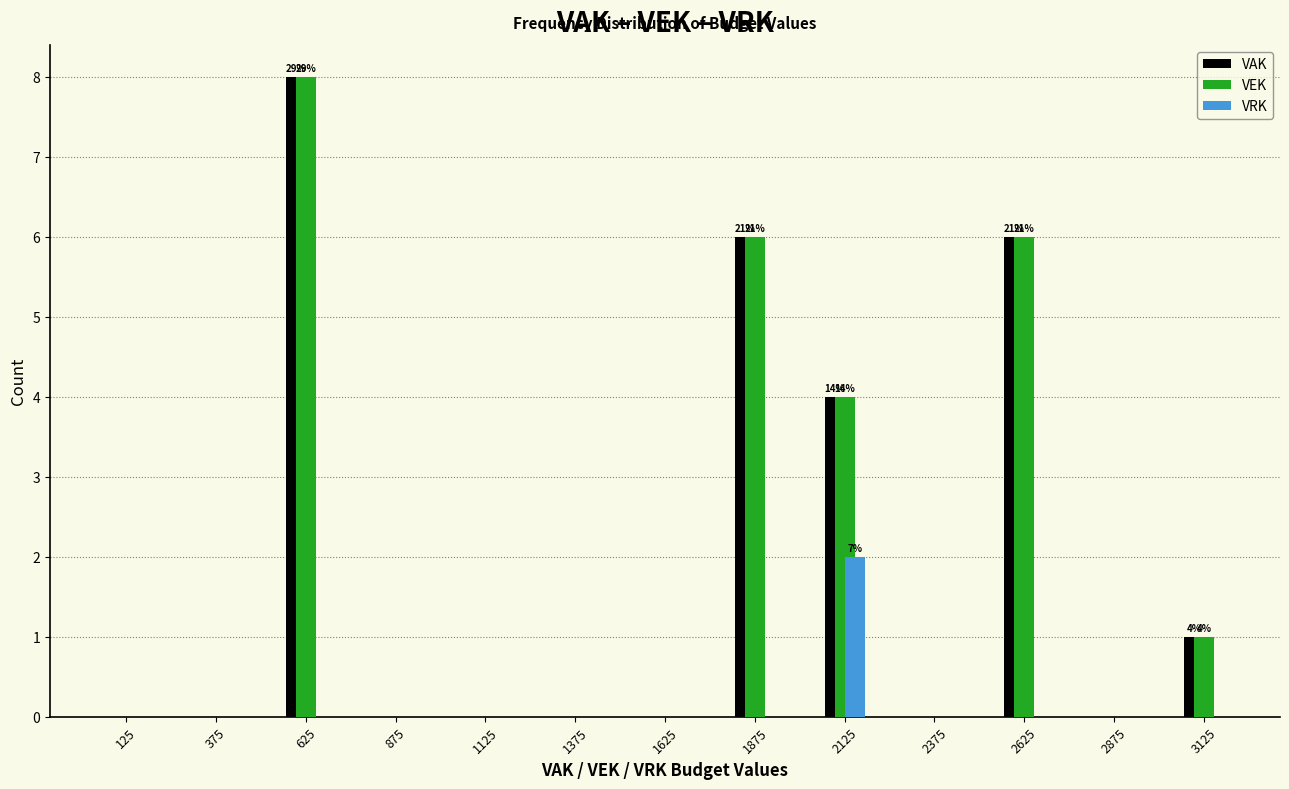

What is the total value across all series at 2625?

12